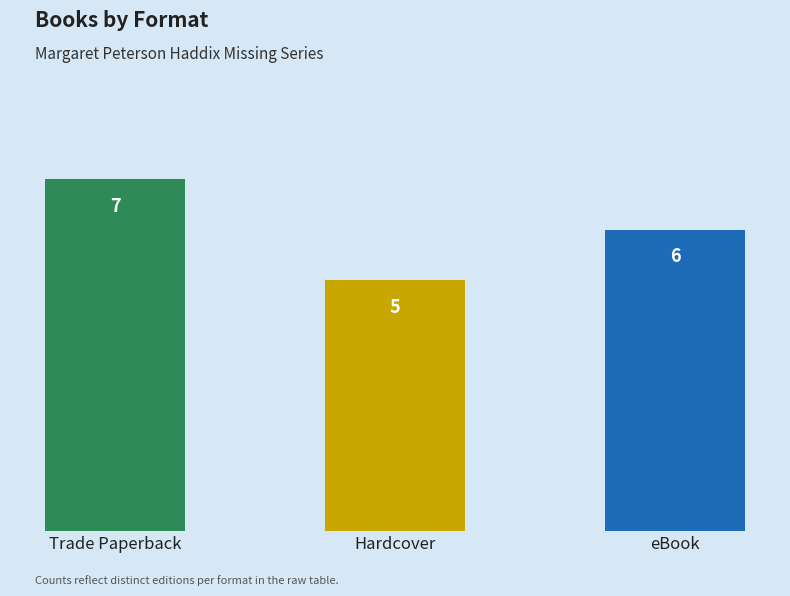

What is the sum of all values?

18